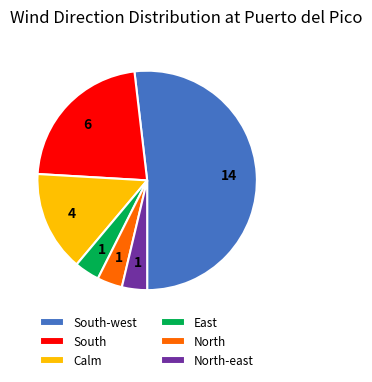

Between South and South-west, which is larger?

South-west